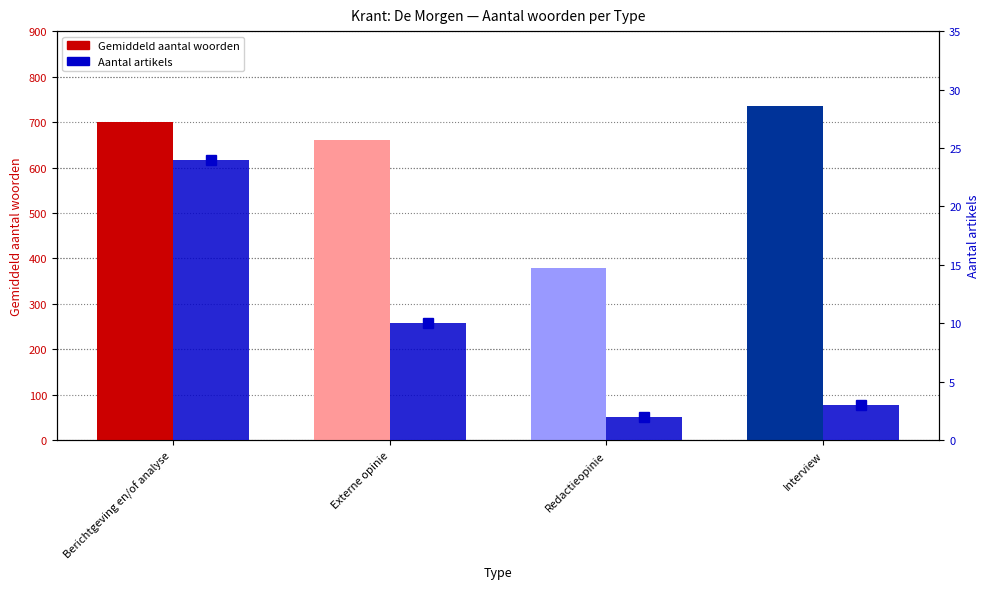

Rank the series at Externe opinie from lowest to highest value.

Aantal artikels, Gemiddeld aantal woorden